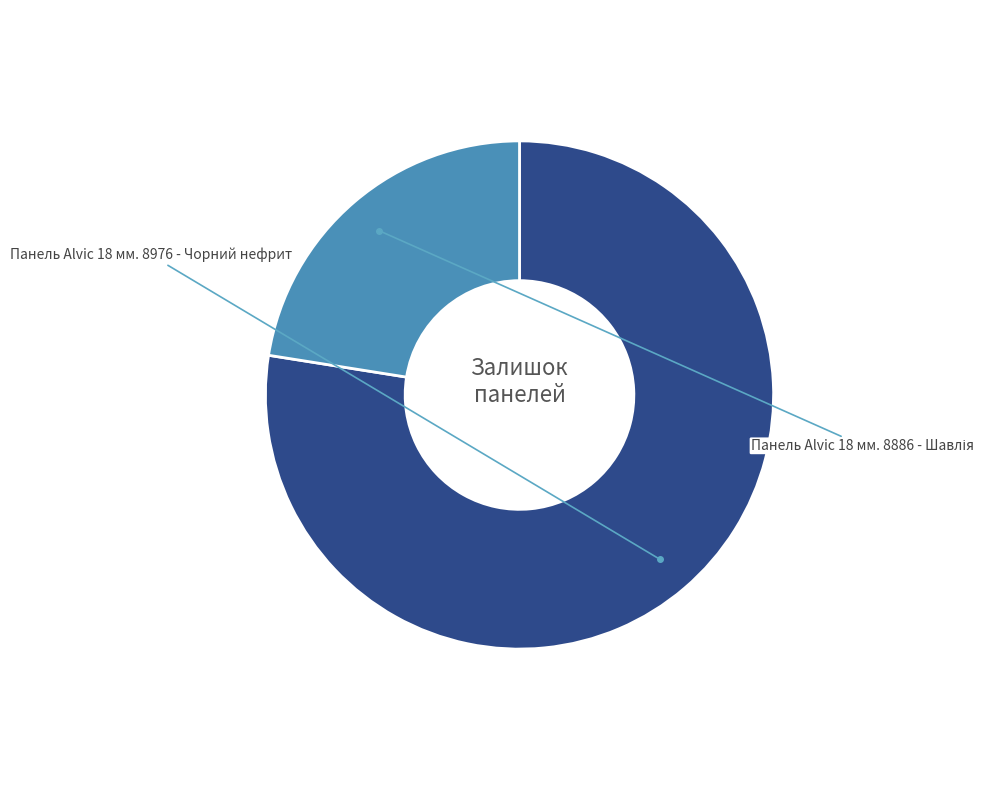

To the nearest percent, what is the average slice percentage?

50%